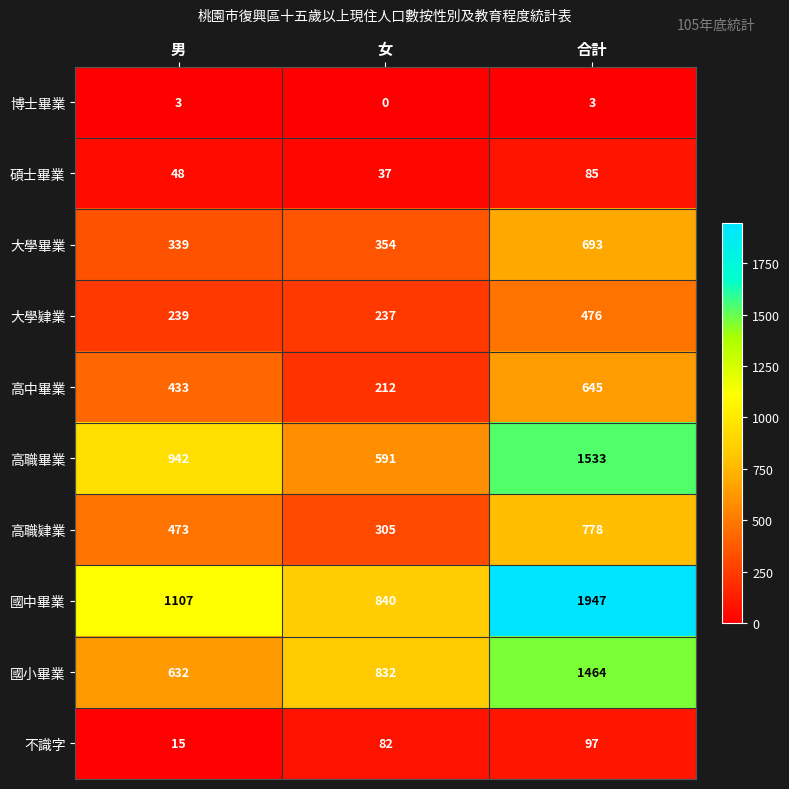

How many series are shown in this chart?

10